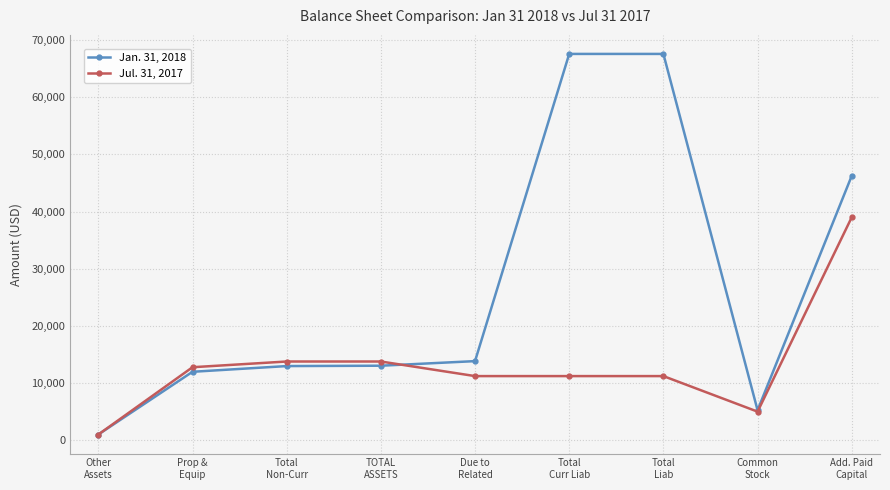

At which label is Jan. 31, 2018 closest to 34282?

Add. Paid
Capital